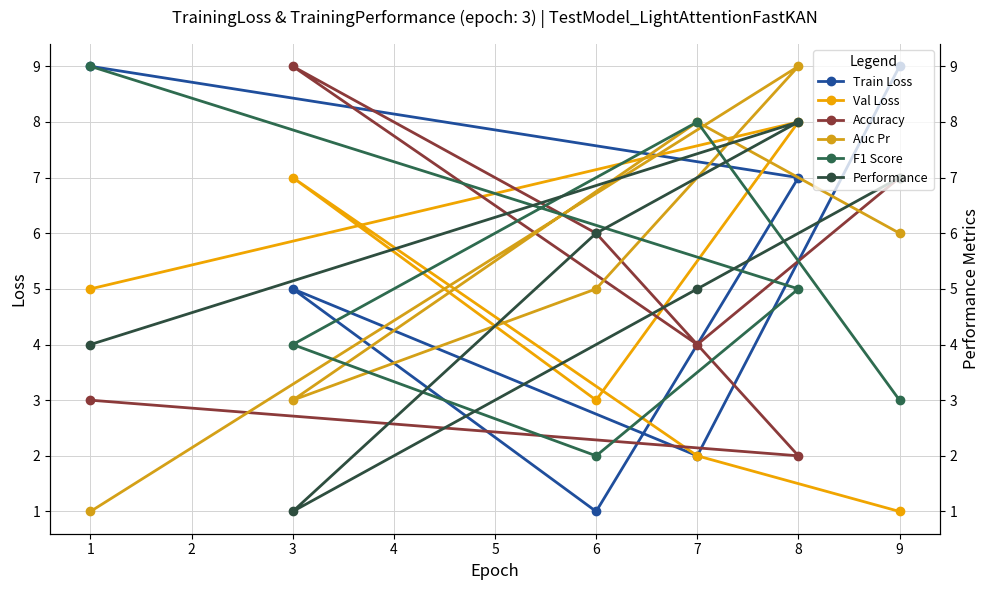

Count the Accuracy values in the range 3 to 7.

4